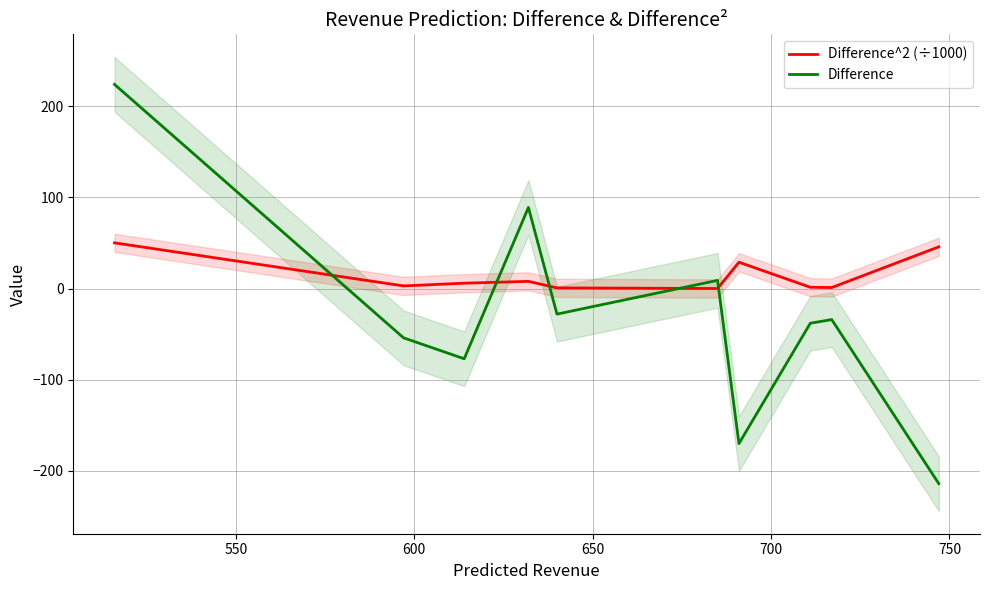

True or false: Difference has more than 1 interior local peaks.

True